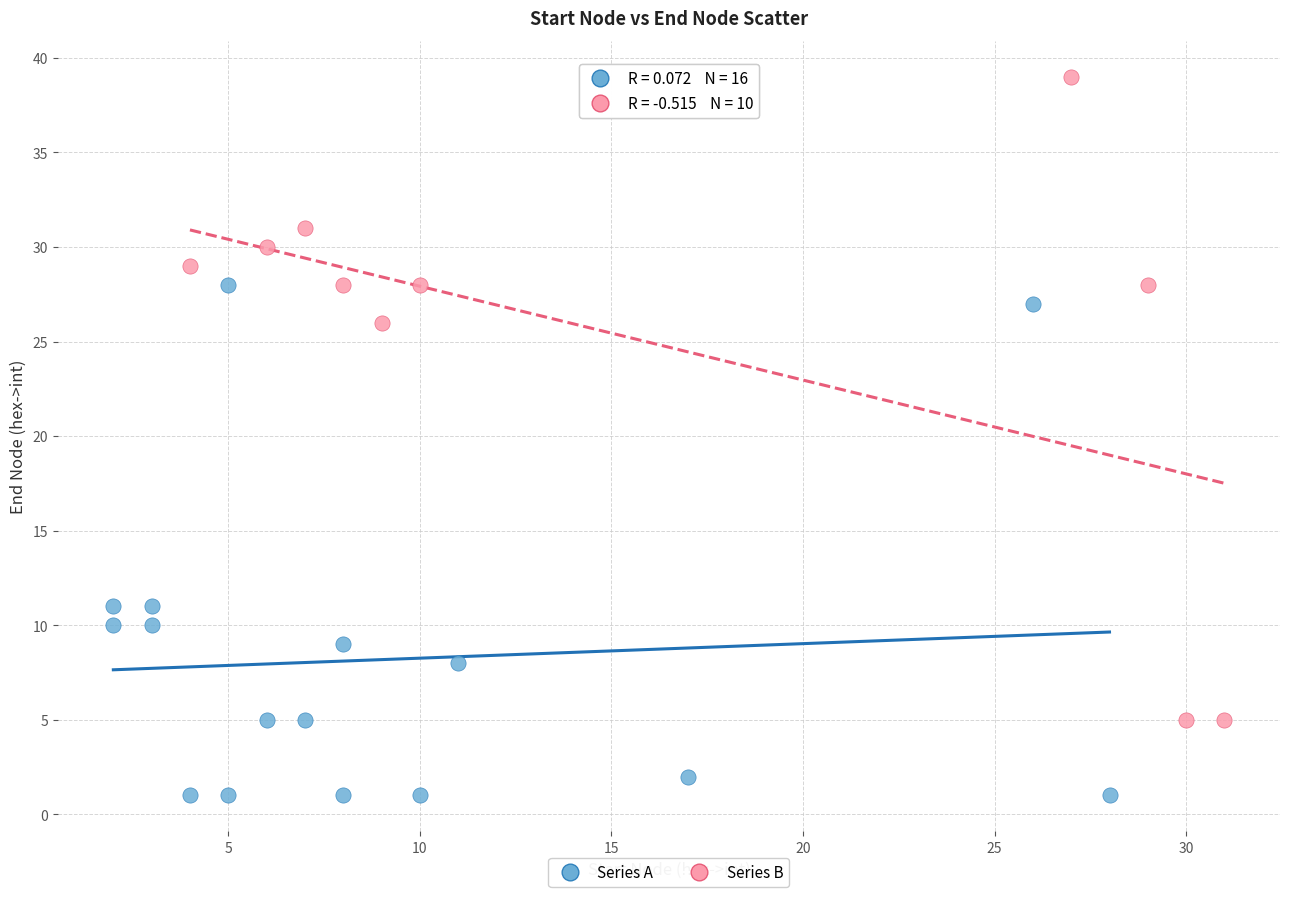

What are all the series names shown in the legend?

Series A, Series B